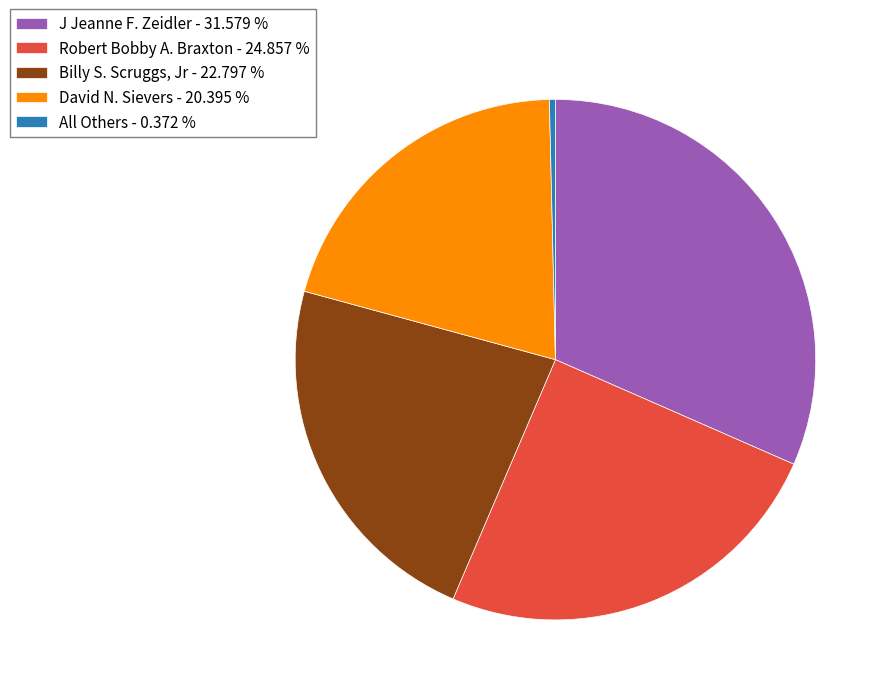

Which slice is the smallest?

All Others - 0.372 %